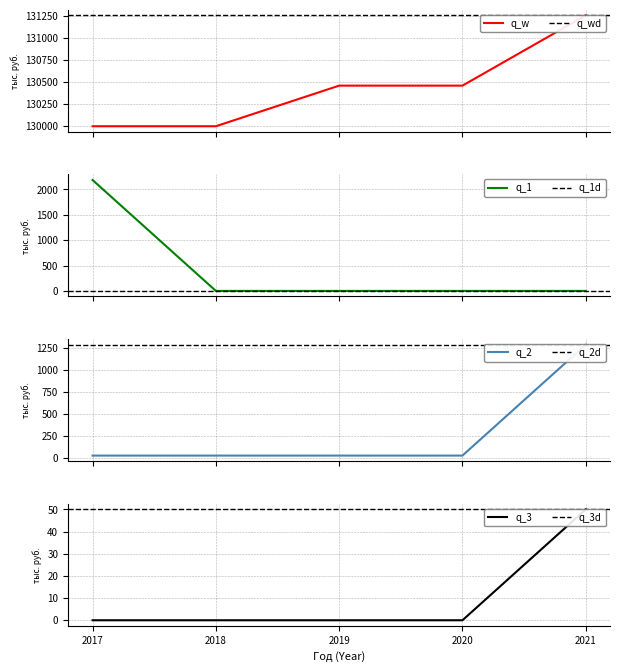

Is it true that Средства бюджета района (Мероприятие 2) equals 49.4 at 2018?

False